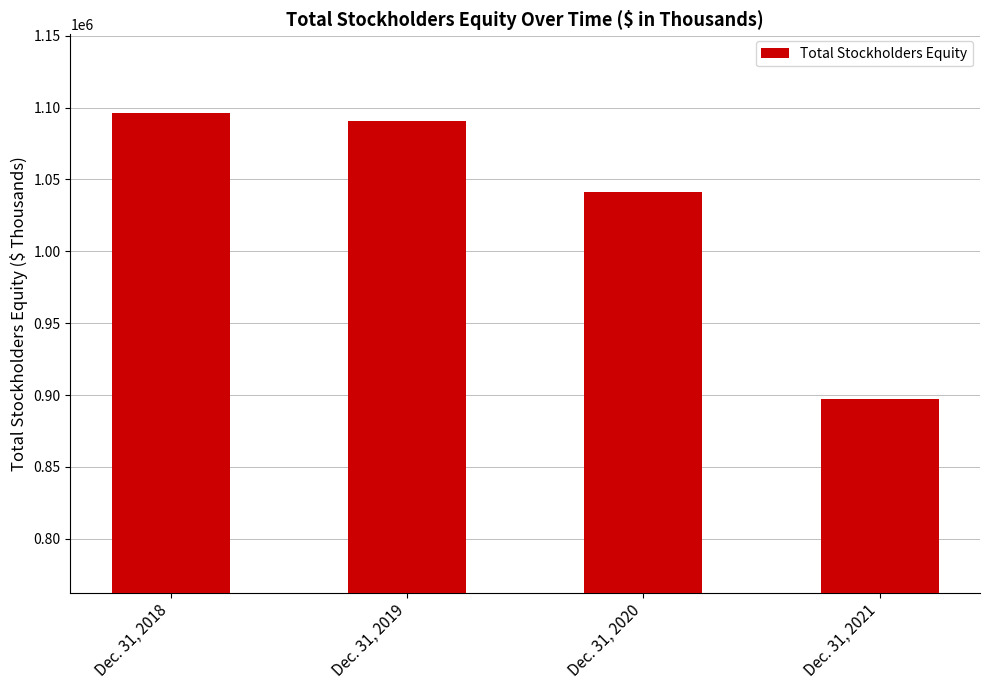

True or false: the data shows 1090701 at Dec. 31, 2019.

True